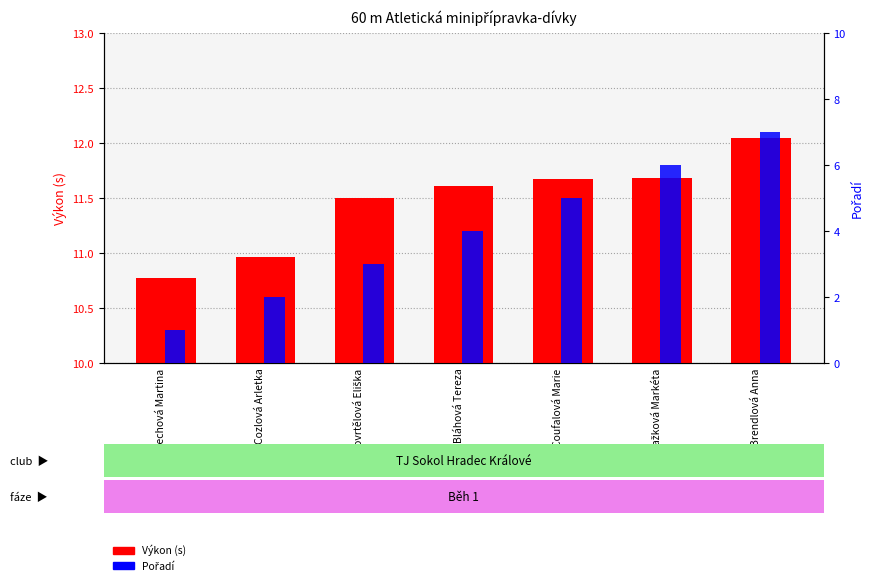

What is the difference between the Pořadí values at Brendlová Anna and Blažková Markéta?

1.0